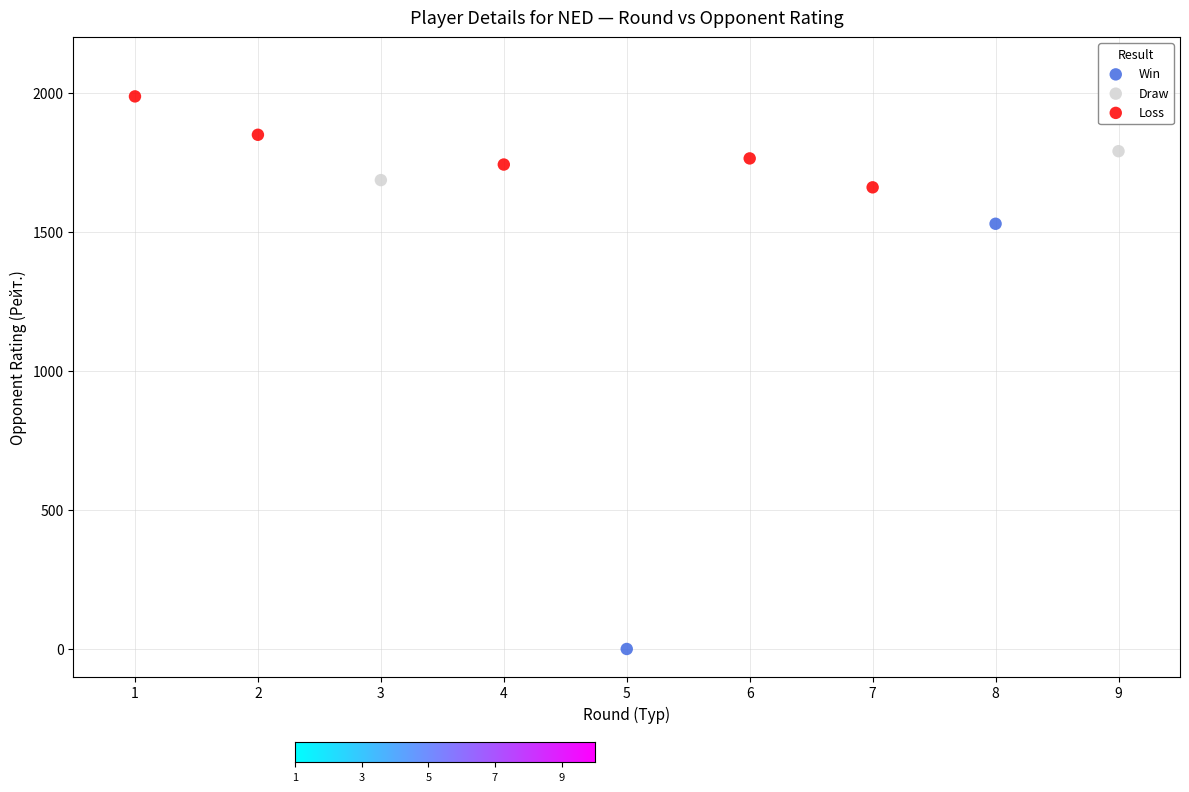

What are all the series names shown in the legend?

Win, Draw, Loss